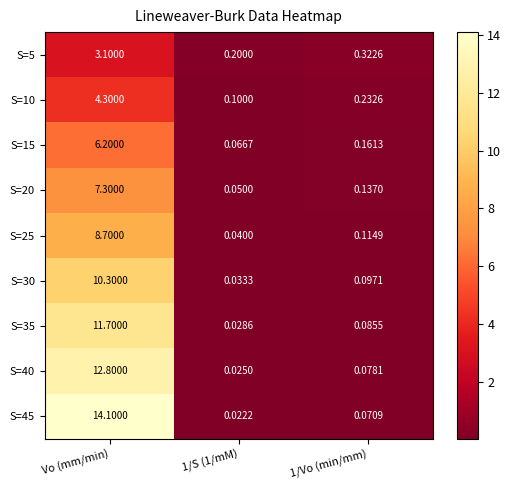

At which category is the sum across all series the highest?

Vo (mm/min)